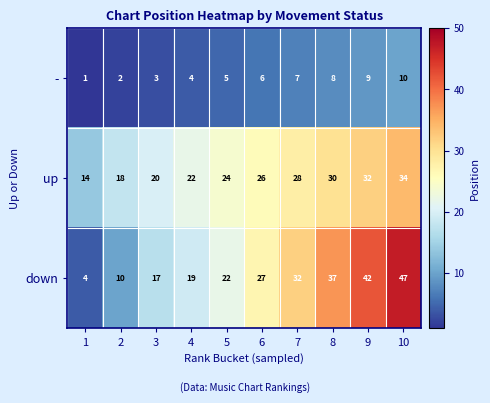

What is the maximum value shown in the chart?

47